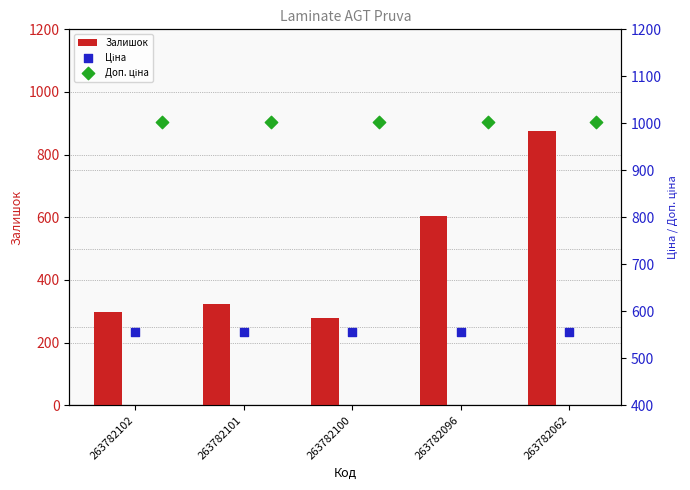

Which series contains the lowest Y value?

Залишок